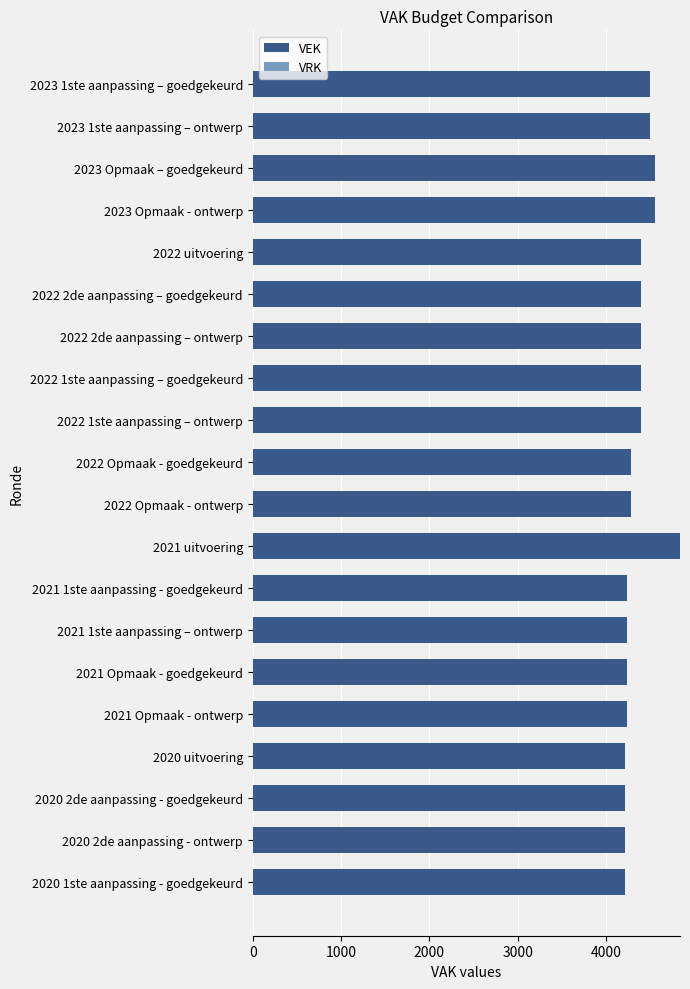

What is the label of the 2nd bar from the top?

2023 1ste aanpassing – ontwerp